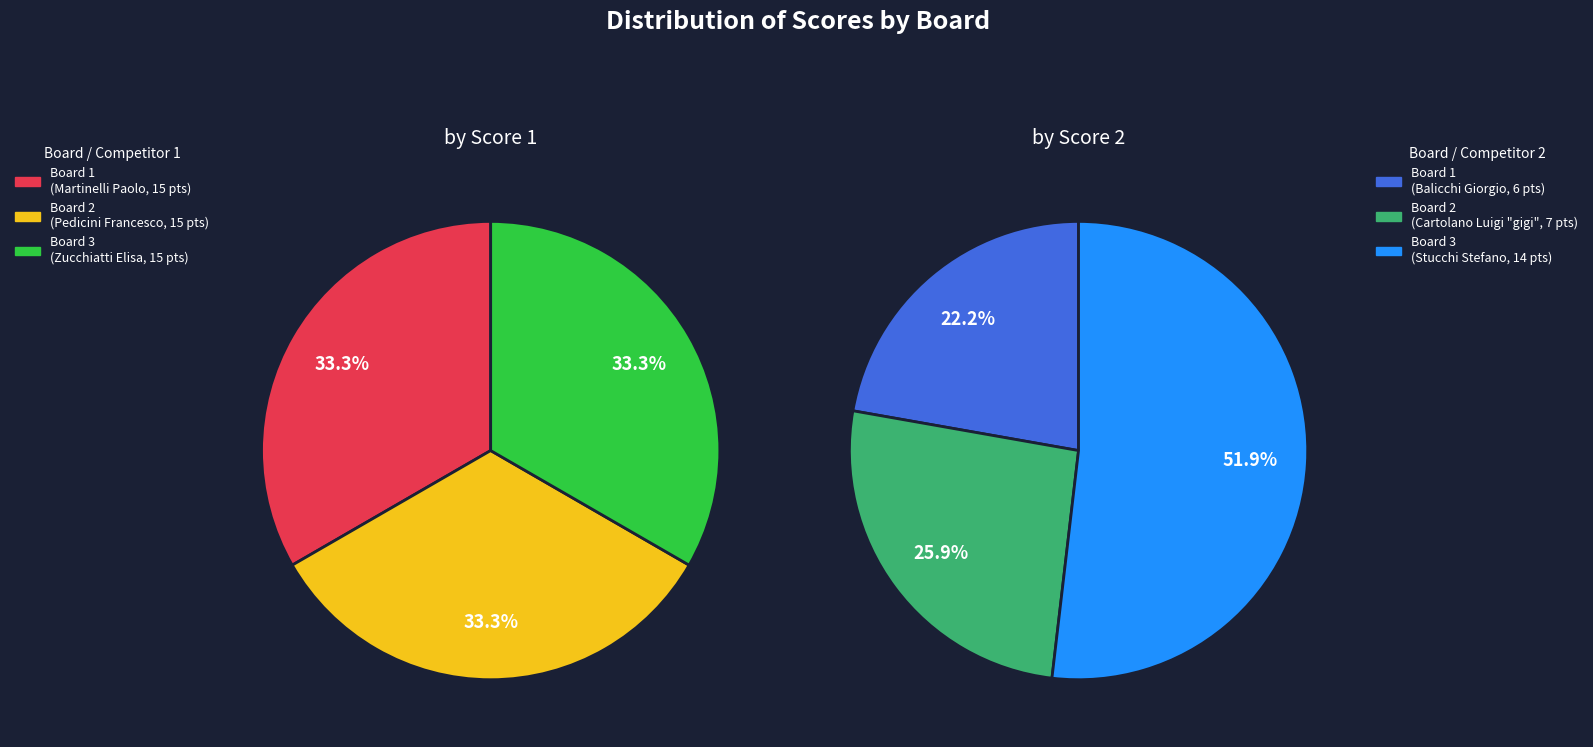

Is the sum of Board 2 and Board 1 greater than half?

Yes